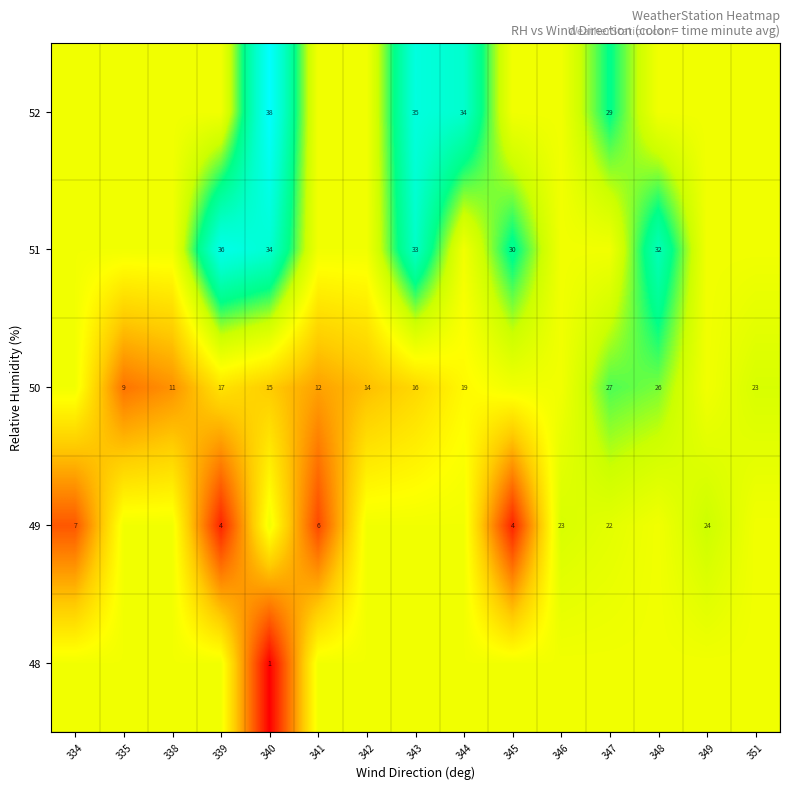

Is the value of 52 at 343 greater than the value of 48 at 340?

Yes